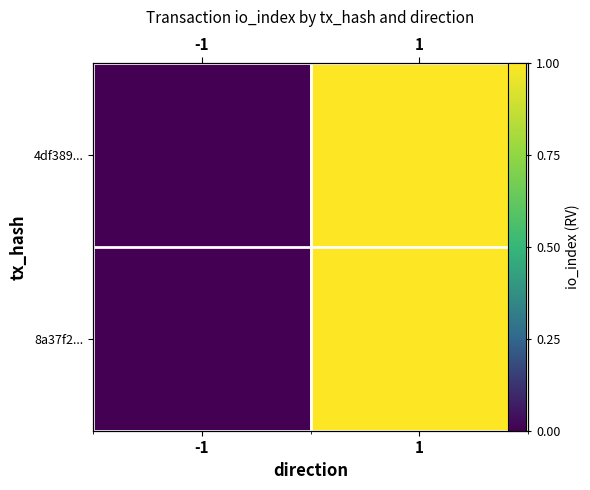

What is the sum of all 8a37f2... values?

1